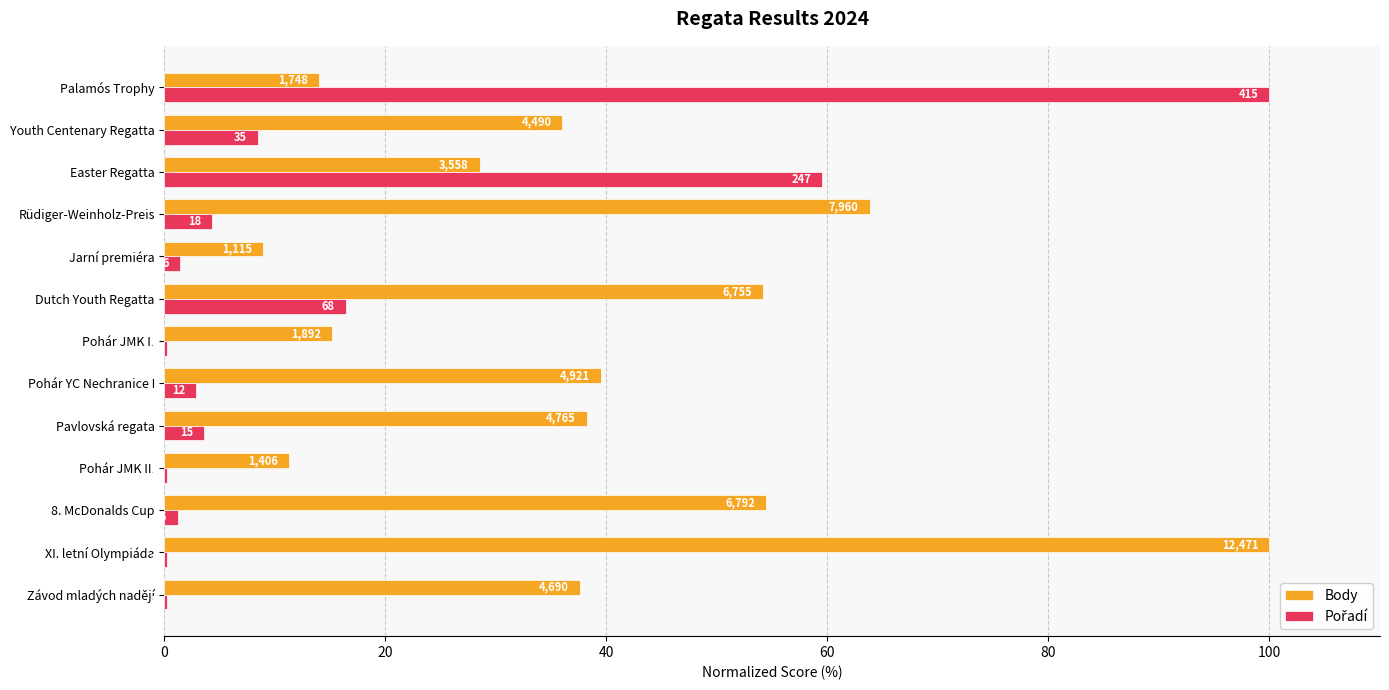

What is the highest value of the Pořadí series?

100.0